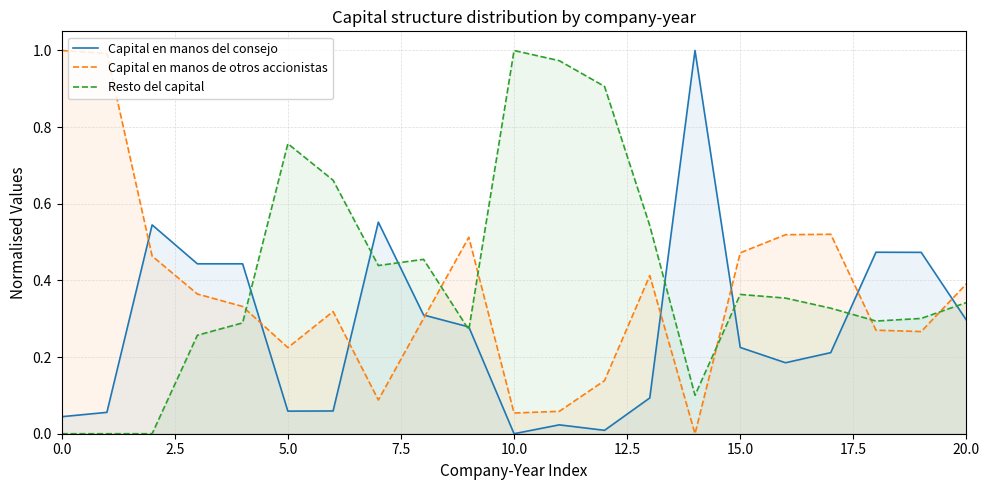

At which label does Capital en manos del consejo reach its minimum?

10.0